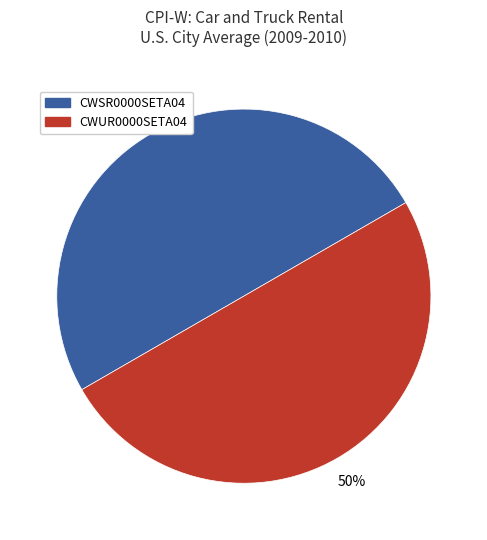

To the nearest percent, what is the average slice percentage?

50%